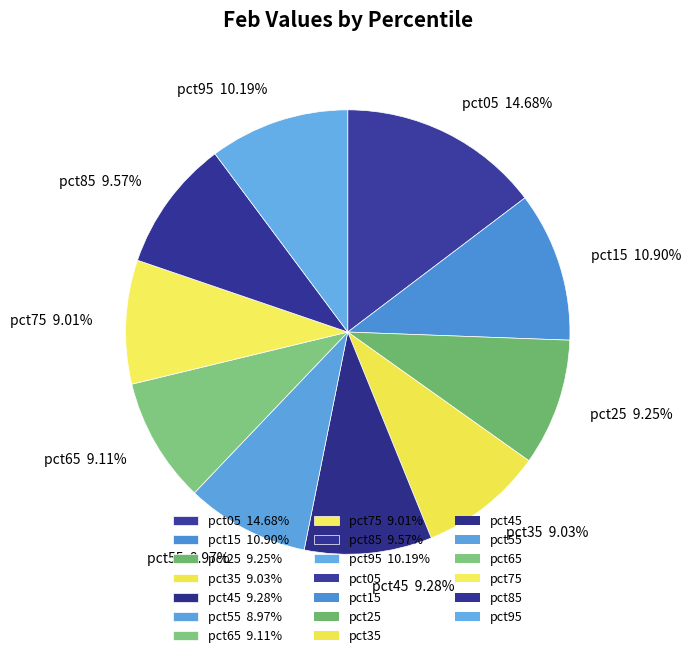

Count the number of slices in the pie.

10